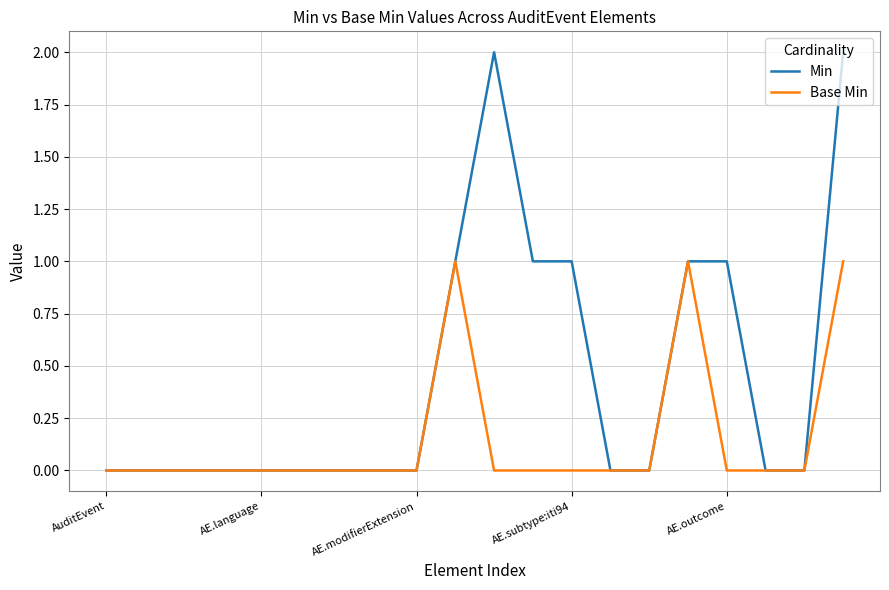

Count the Base Min values in the range 0 to 1.

20